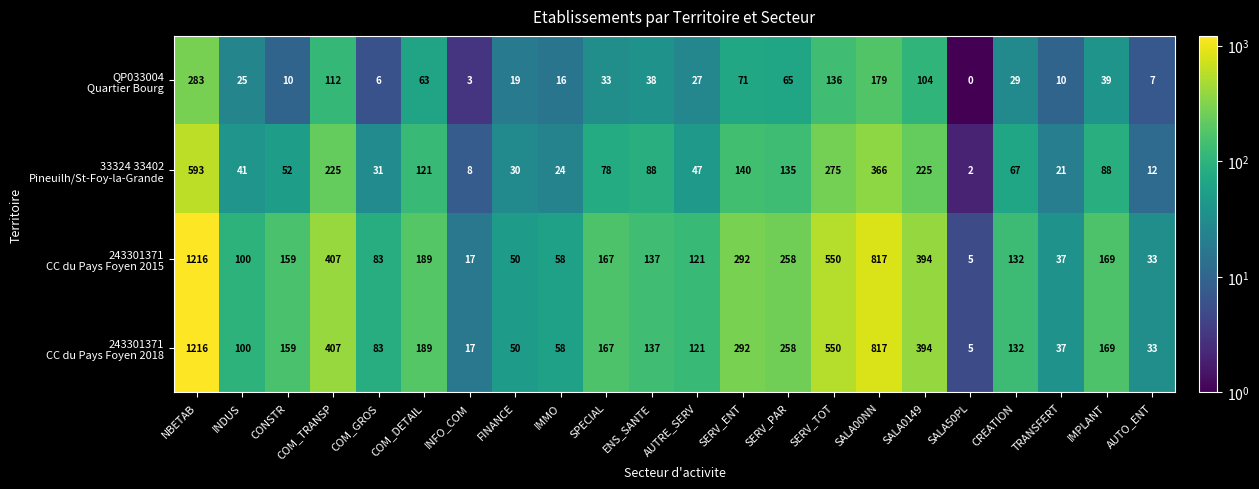

What is the minimum value shown in the chart?

0